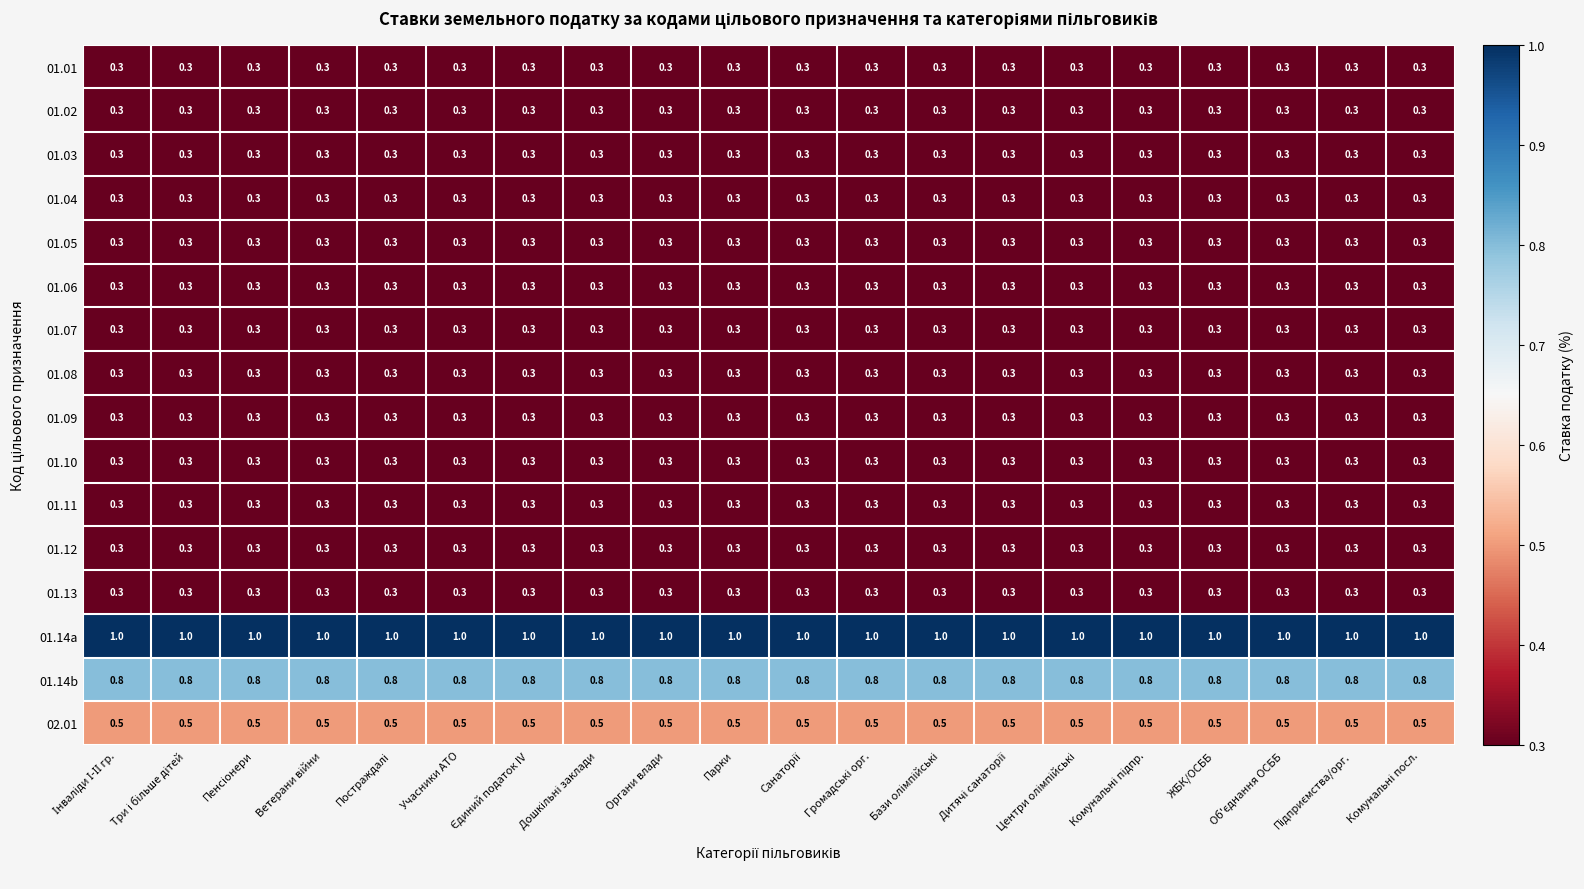

What is the average value of the 01.08 series?

0.3